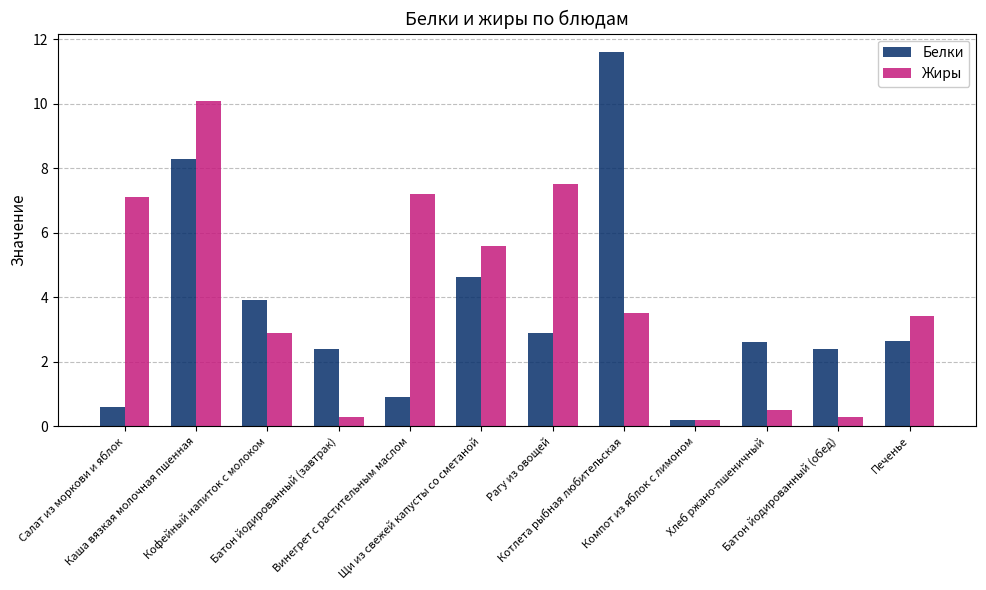

List the series in order of their overall mean, lowest first.

Белки, Жиры